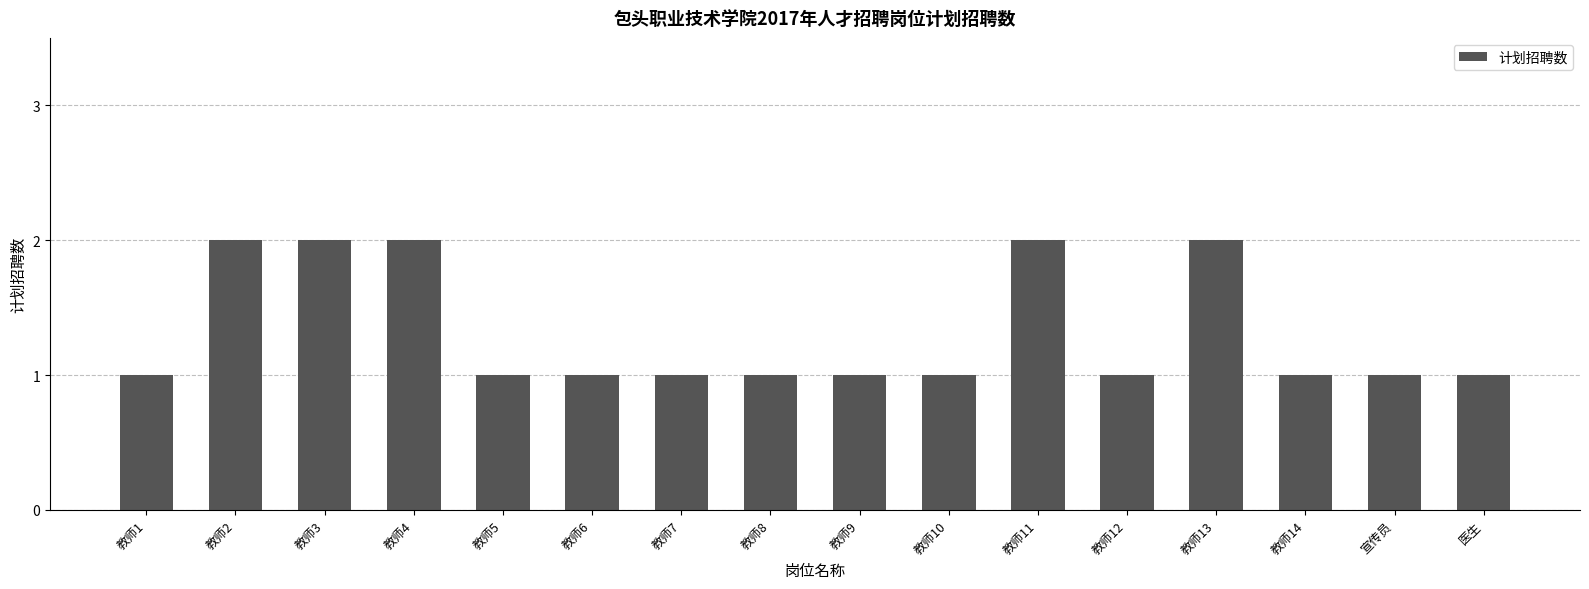

Reading right to left, what are all the values shown in this chart?

医生=1	宣传员=1	教师14=1	教师13=2	教师12=1	教师11=2	教师10=1	教师9=1	教师8=1	教师7=1	教师6=1	教师5=1	教师4=2	教师3=2	教师2=2	教师1=1